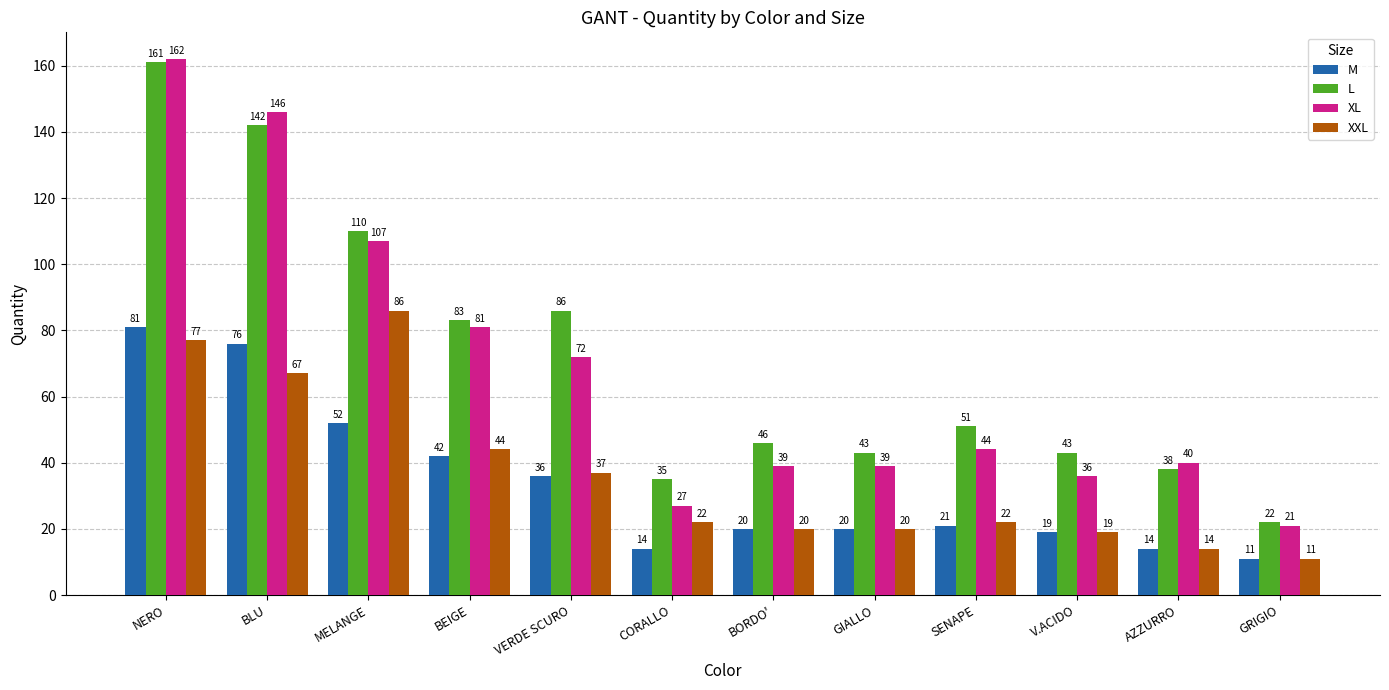

The XXL series shows 7 at GIALLO. True or false?

False